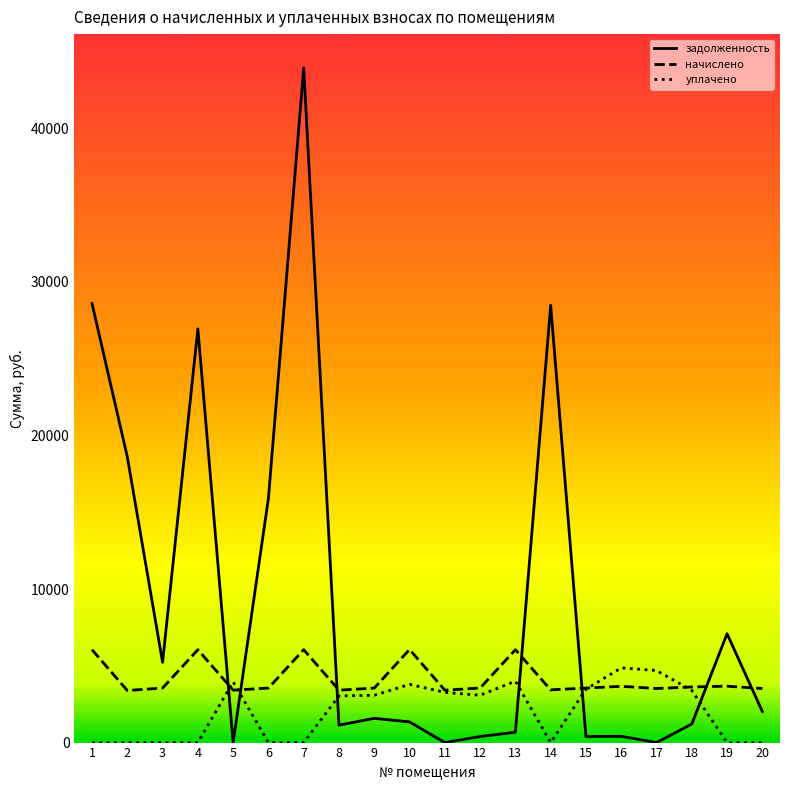

What is the difference between the second highest and second lowest values in the уплачено series?

4693.2